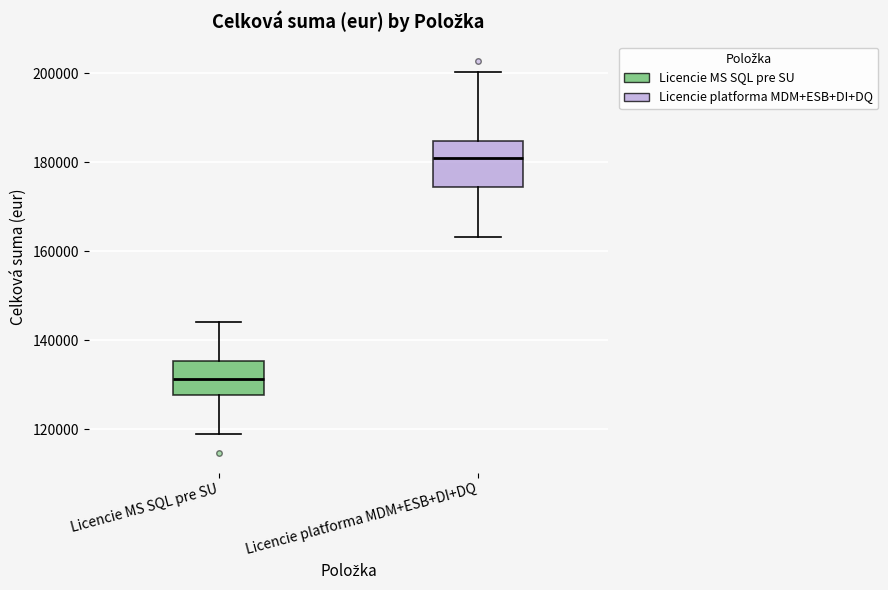

Reading left to right, read every box against the y-axis: the position of its median line, the range the box covers, and the ends of its whiskers. The values are not printed on the chart, so give them approximately, as read against the axis.

Licencie MS SQL pre SU: median 132000, box 128000 to 136000, whiskers 118000 to 144000
Licencie platforma MDM+ESB+DI+DQ: median 182000, box 174000 to 184000, whiskers 164000 to 200000